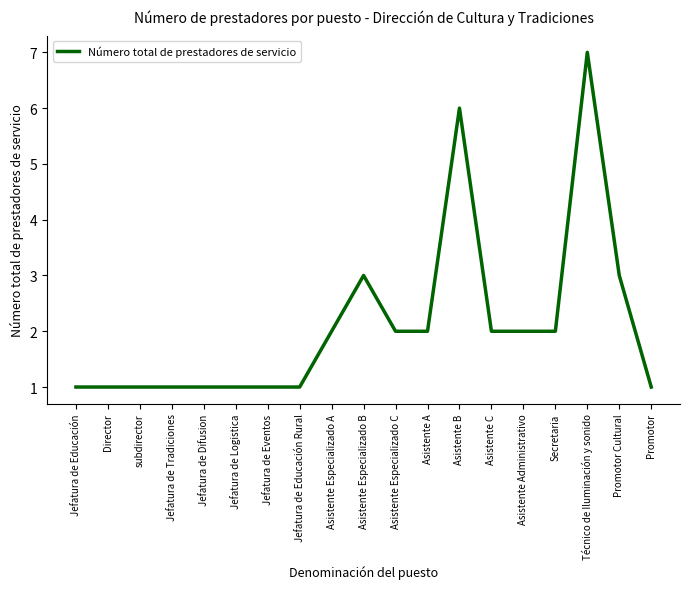

At which category does the chart reach its peak across all series?

Técnico de Iluminación y sonido